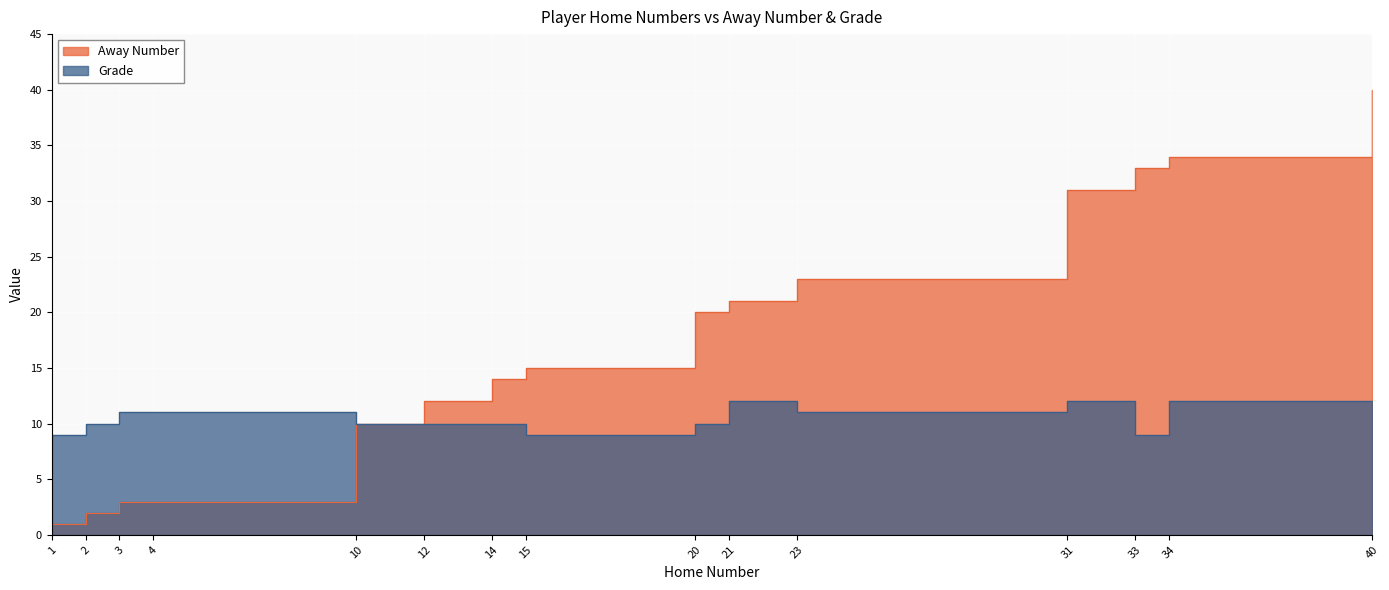

Reading right to left, list all the values displayed in this chart.

Away Number: 40=40	34=34	33=33	31=31	23=23	21=21	20=20	15=15	14=14	12=12	10=10	4=3	3=3	2=2	1=1
Grade: 40=12	34=12	33=9	31=12	23=11	21=12	20=10	15=9	14=10	12=10	10=10	4=11	3=11	2=10	1=9